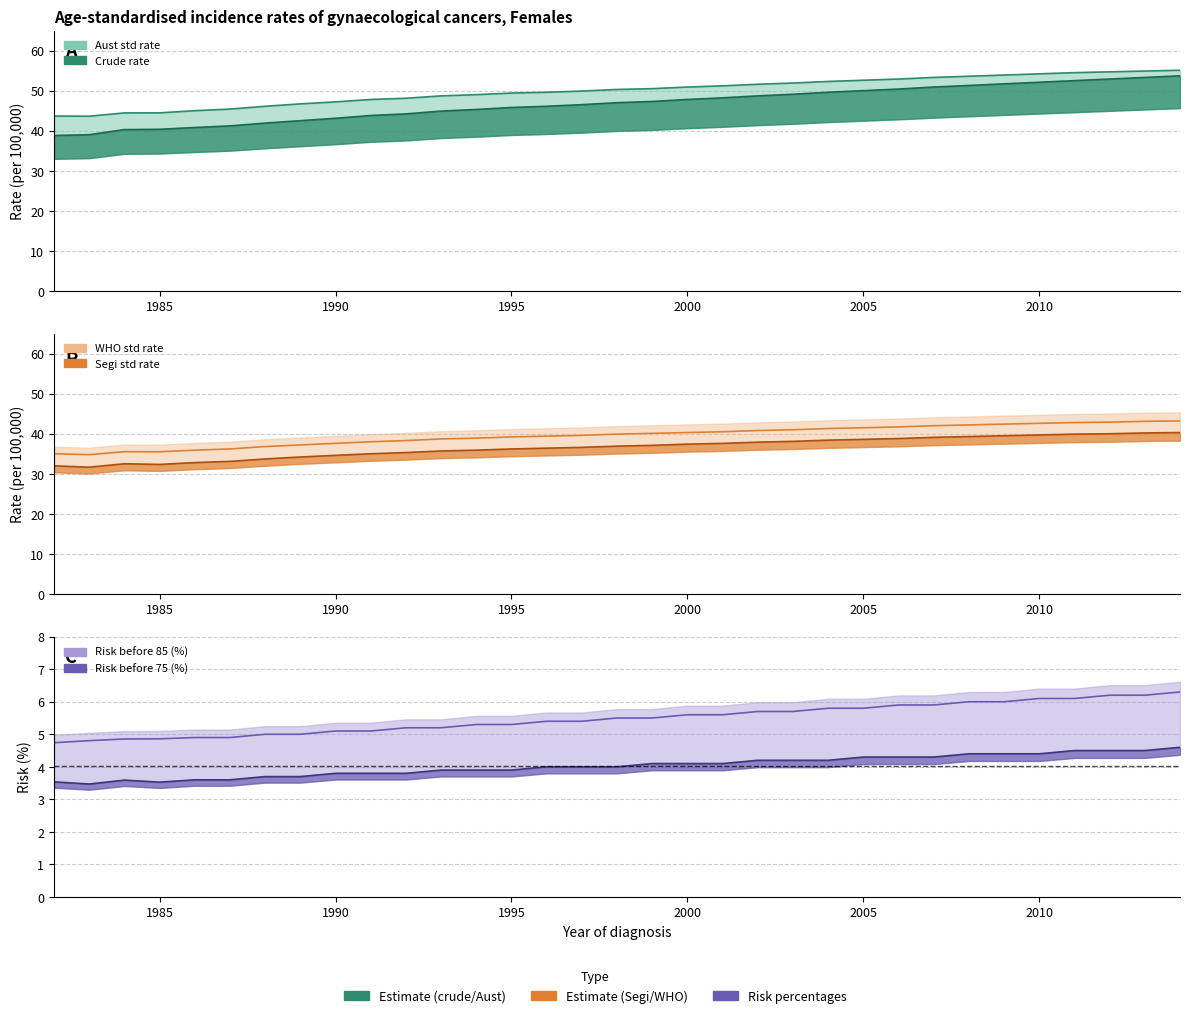

What is the difference between the maximum and second lowest values in the Risk before 85 (%) series?

1.5